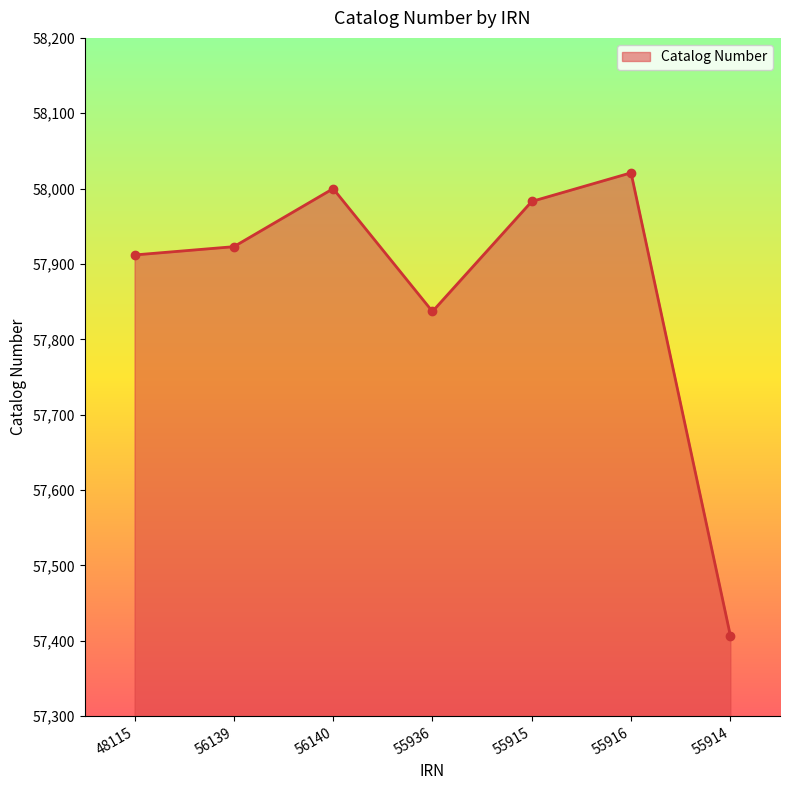

What is the change in value from 56139 to 55916?

+98